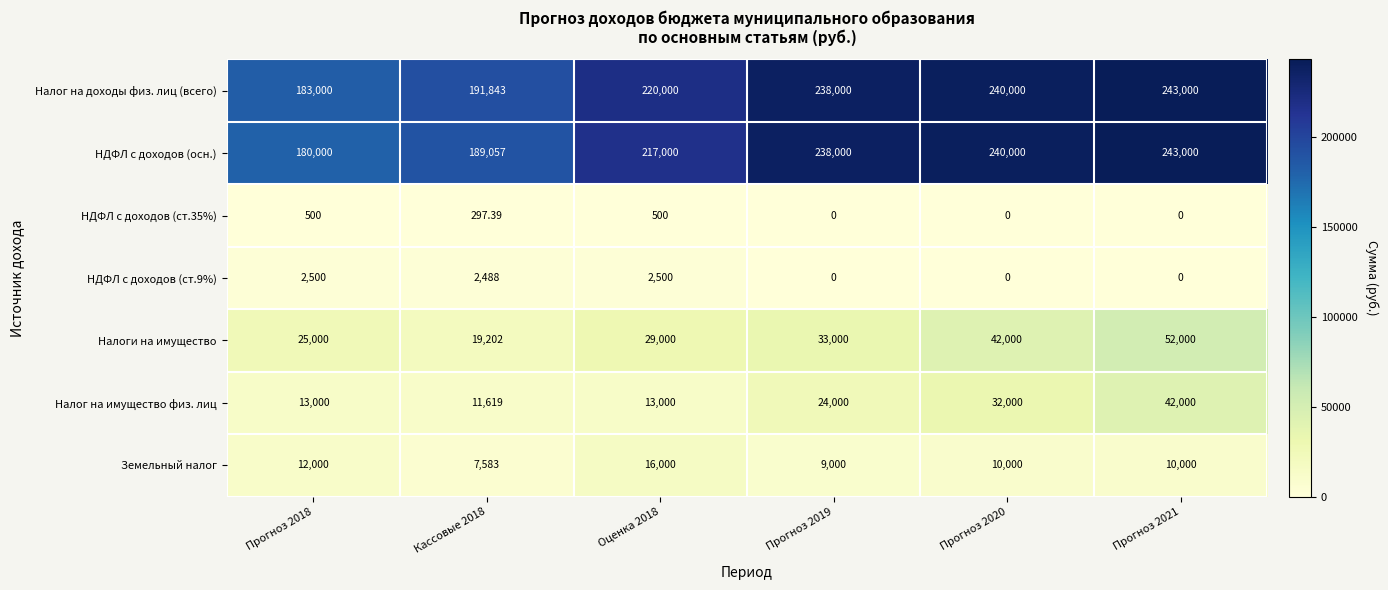

Is the value of НДФЛ с доходов (ст.35%) at Прогноз 2019 greater than the value of Налог на доходы физ. лиц (всего) at Прогноз 2020?

No